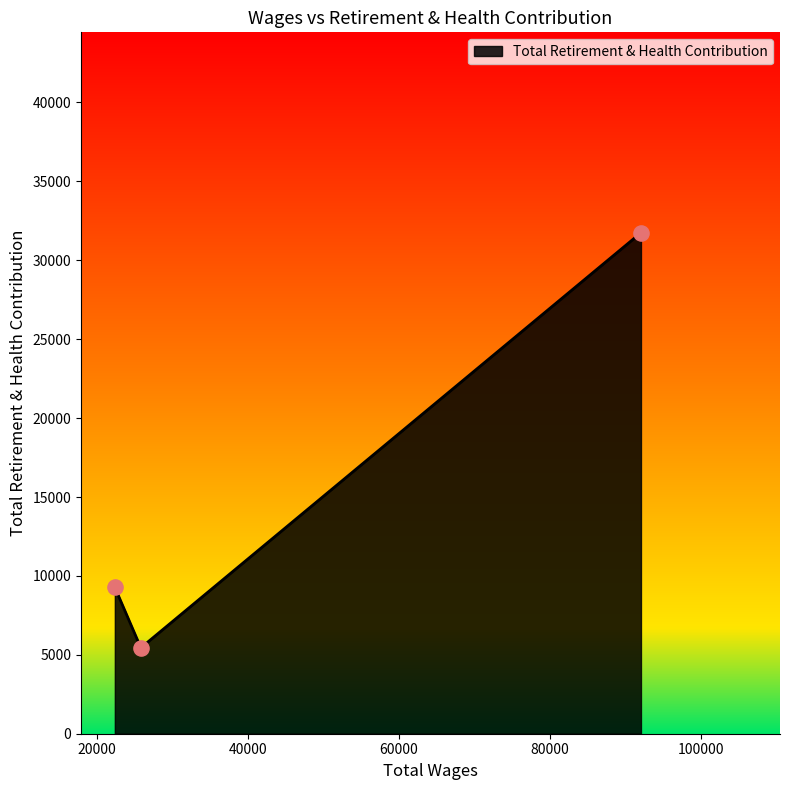

What is the minimum value shown in the chart?

5444